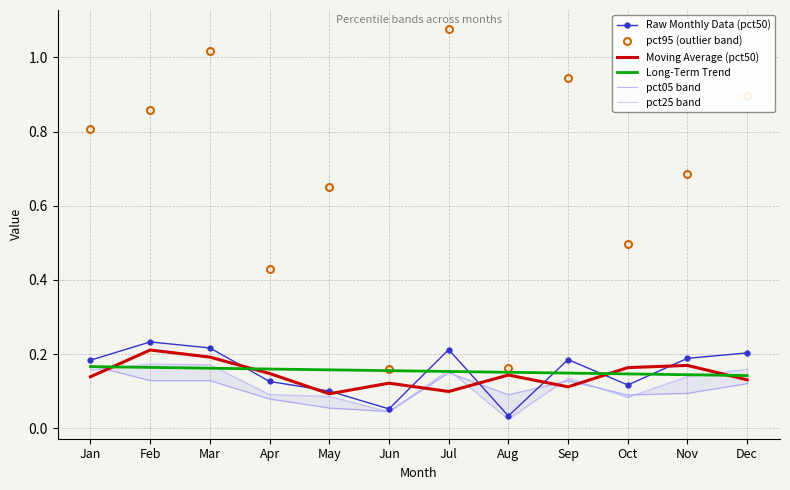

What is the value of the pct95 (outlier band) point at the 9th from the left?

0.9